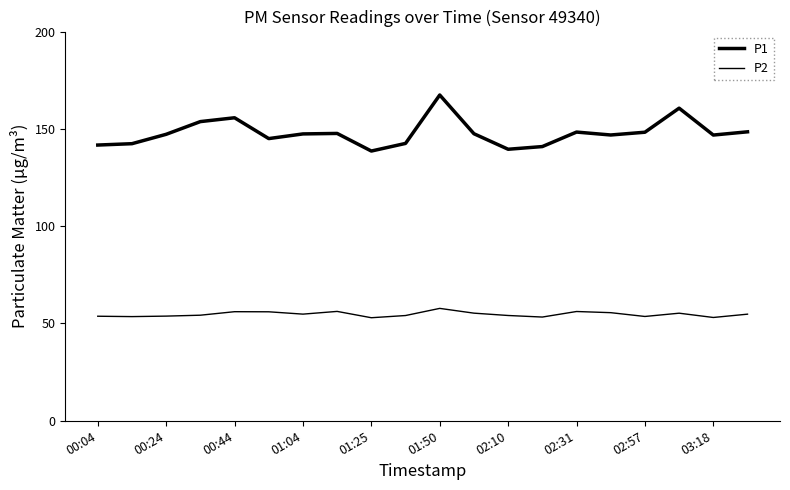

Does the chart have visible grid lines?

No